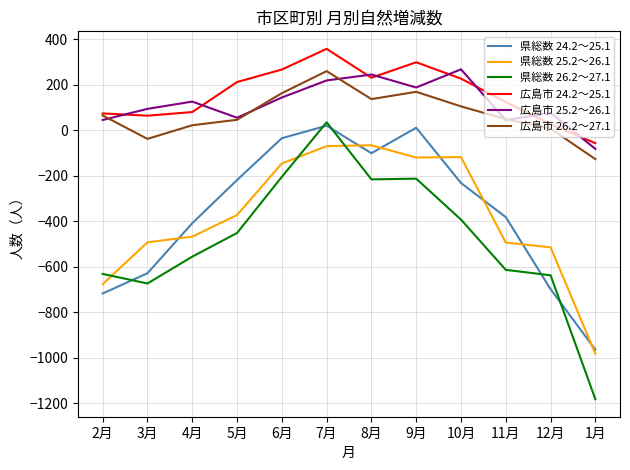

What value does the 県総数 24.2～25.1 series have at 11月?

-382